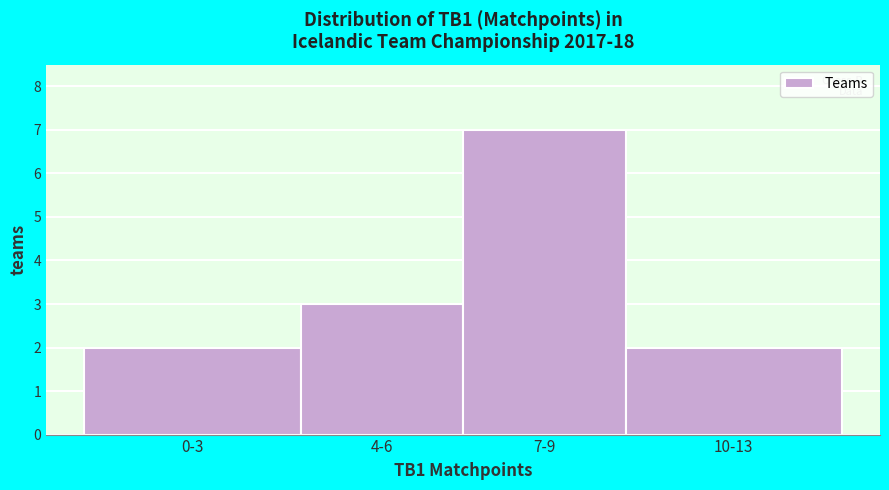

Reading right to left, what are all the values shown in this chart?

2	7	3	2